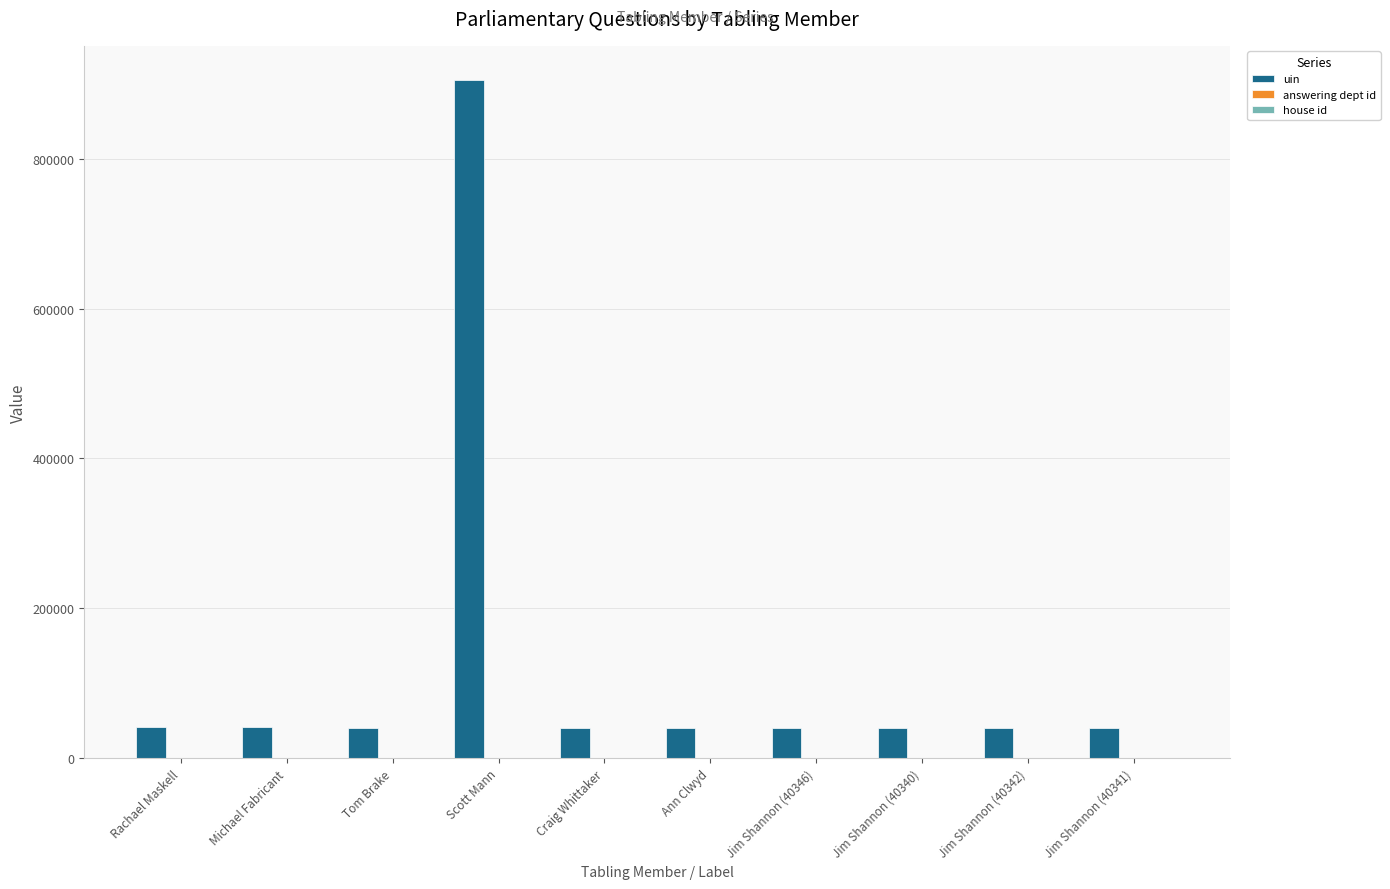

At which category is the sum across all series the highest?

Scott Mann